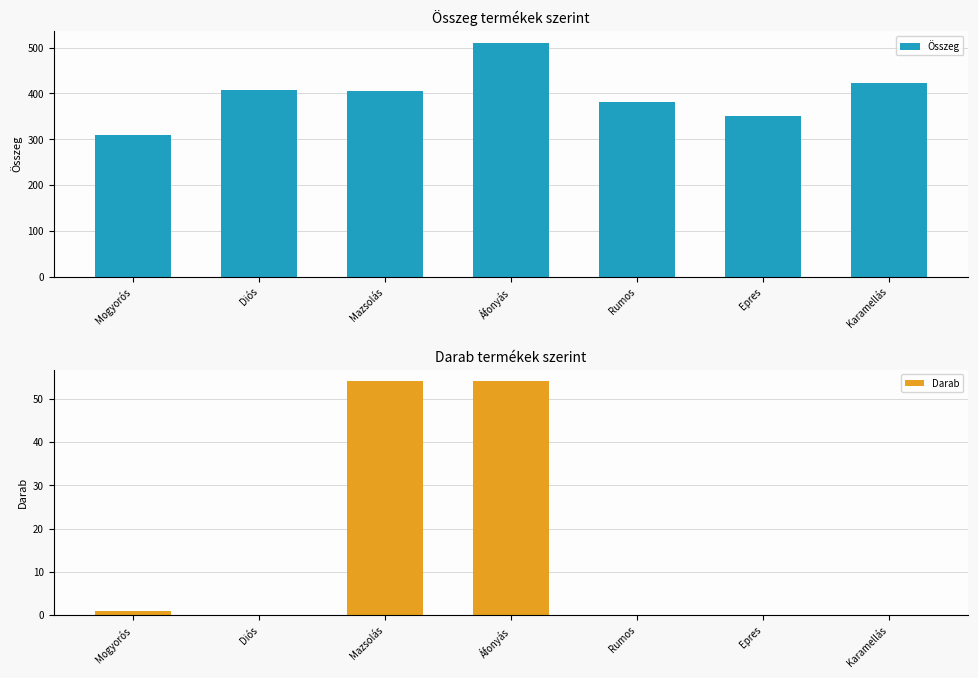

What is the approximate value of Darab at Mazsolás?

54